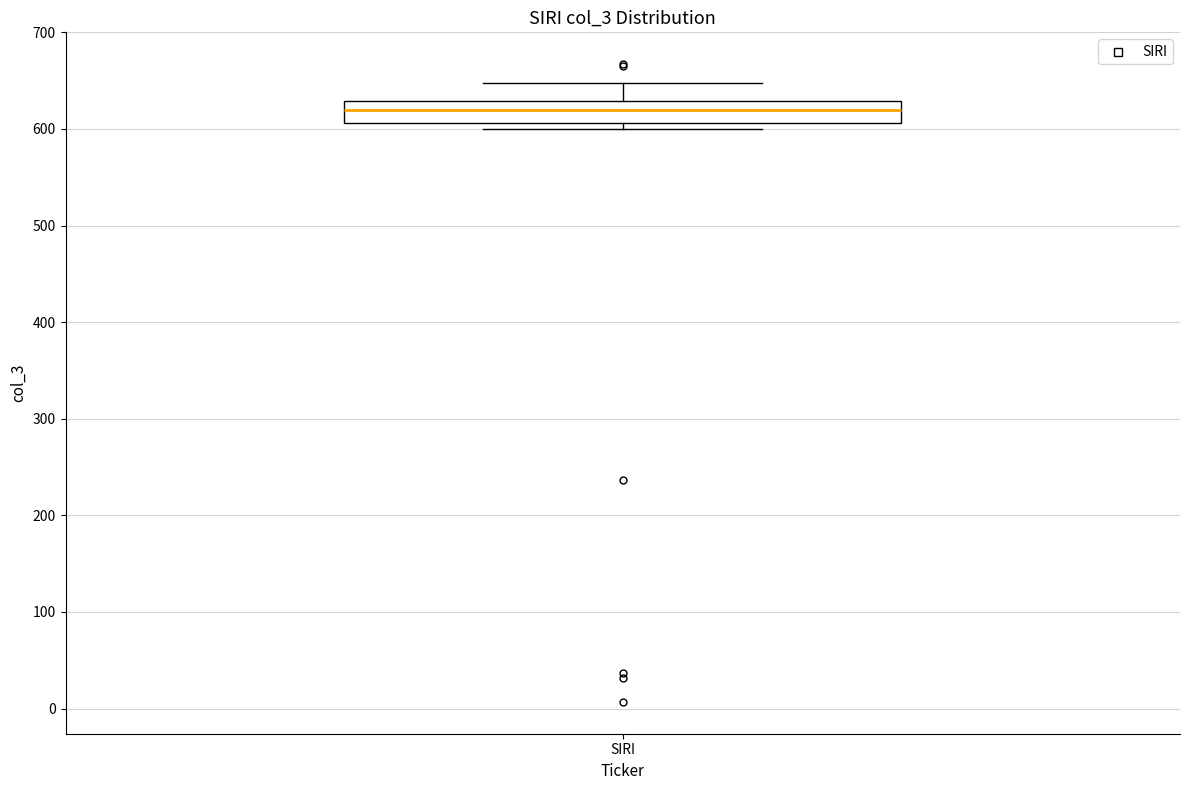

Transcribe this box plot: give where the median line is, the range the box spans, and where the two whiskers end, as read against the y-axis. The values are not printed on the chart, so give them approximately, as read against the axis.

median 620, box 610 to 630, whiskers 600 to 650